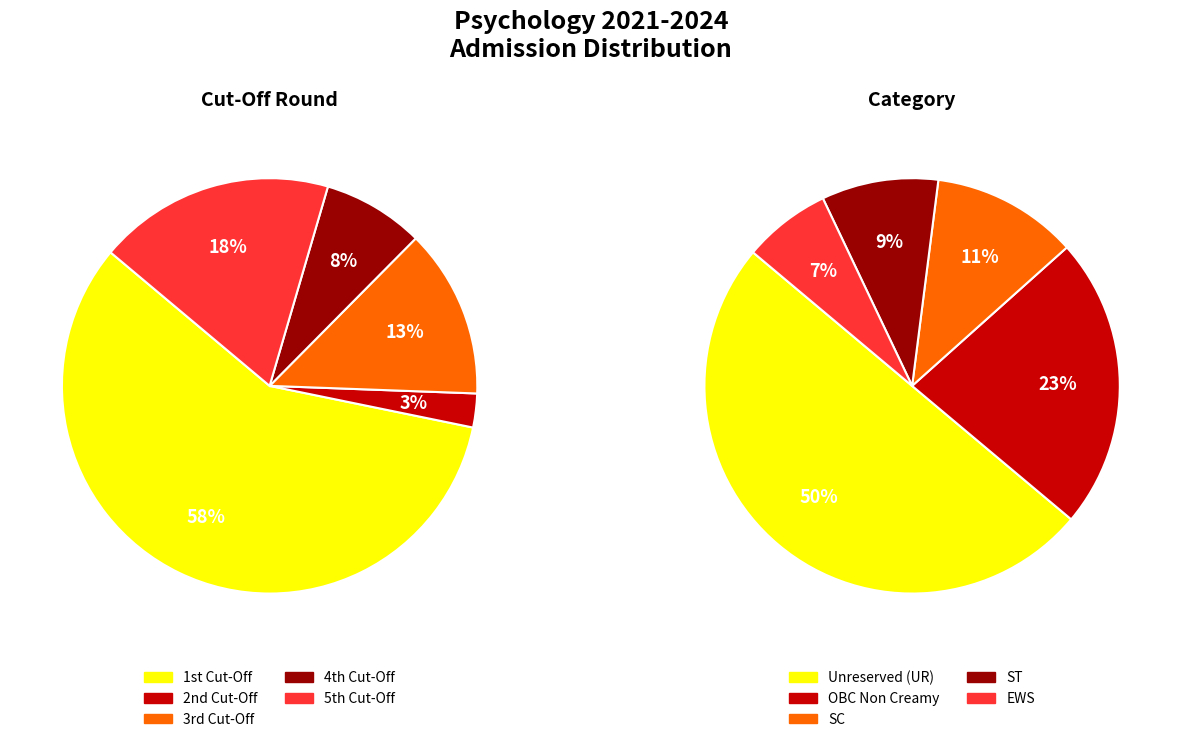

What is the smallest slice in the pie chart?

2nd Cut-Off